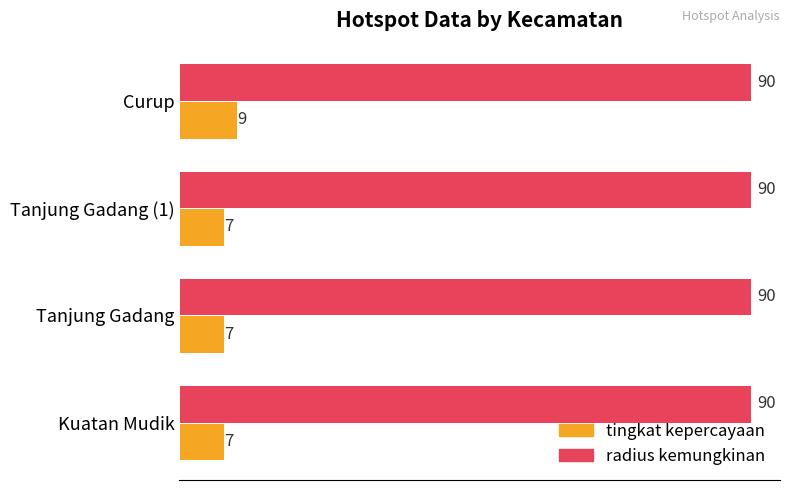

Rank the series at Kuatan Mudik from lowest to highest value.

tingkat kepercayaan, radius kemungkinan